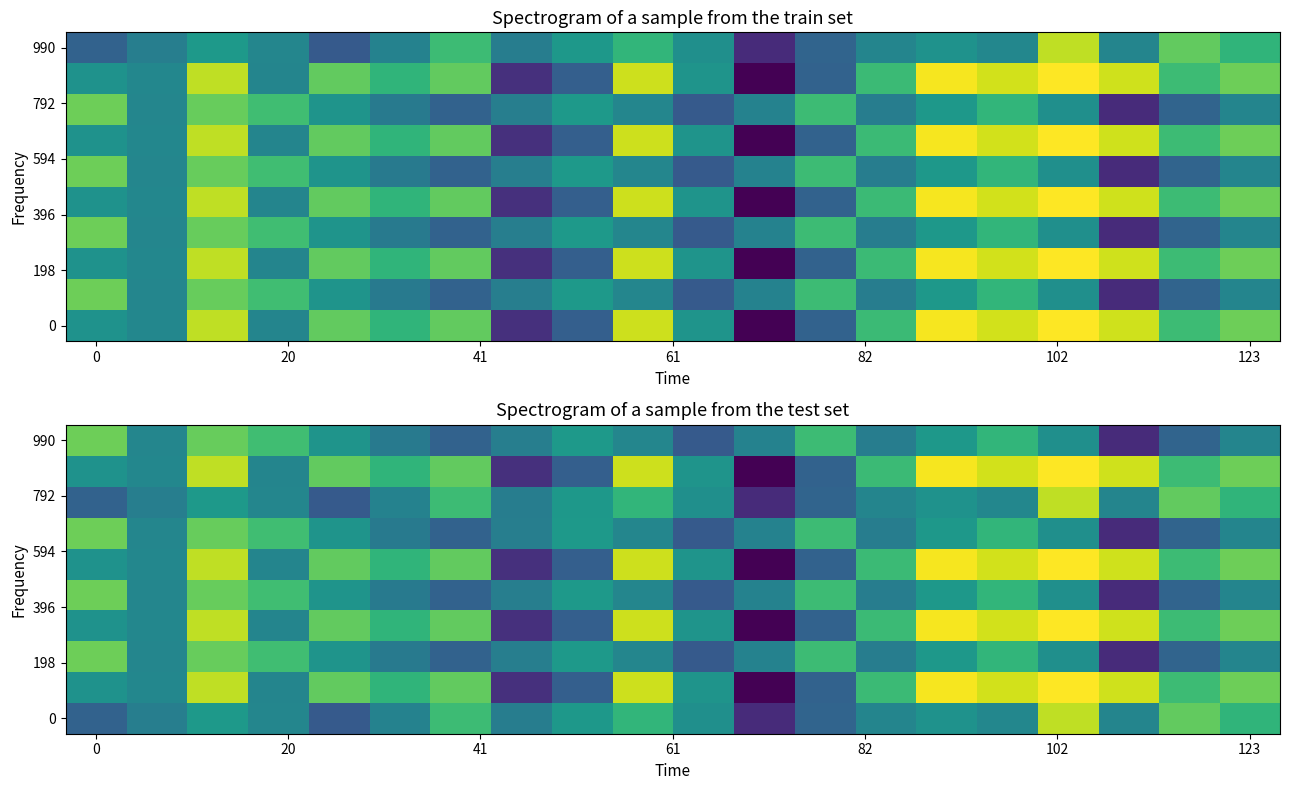

Which has a higher value, 16 or 13?

16